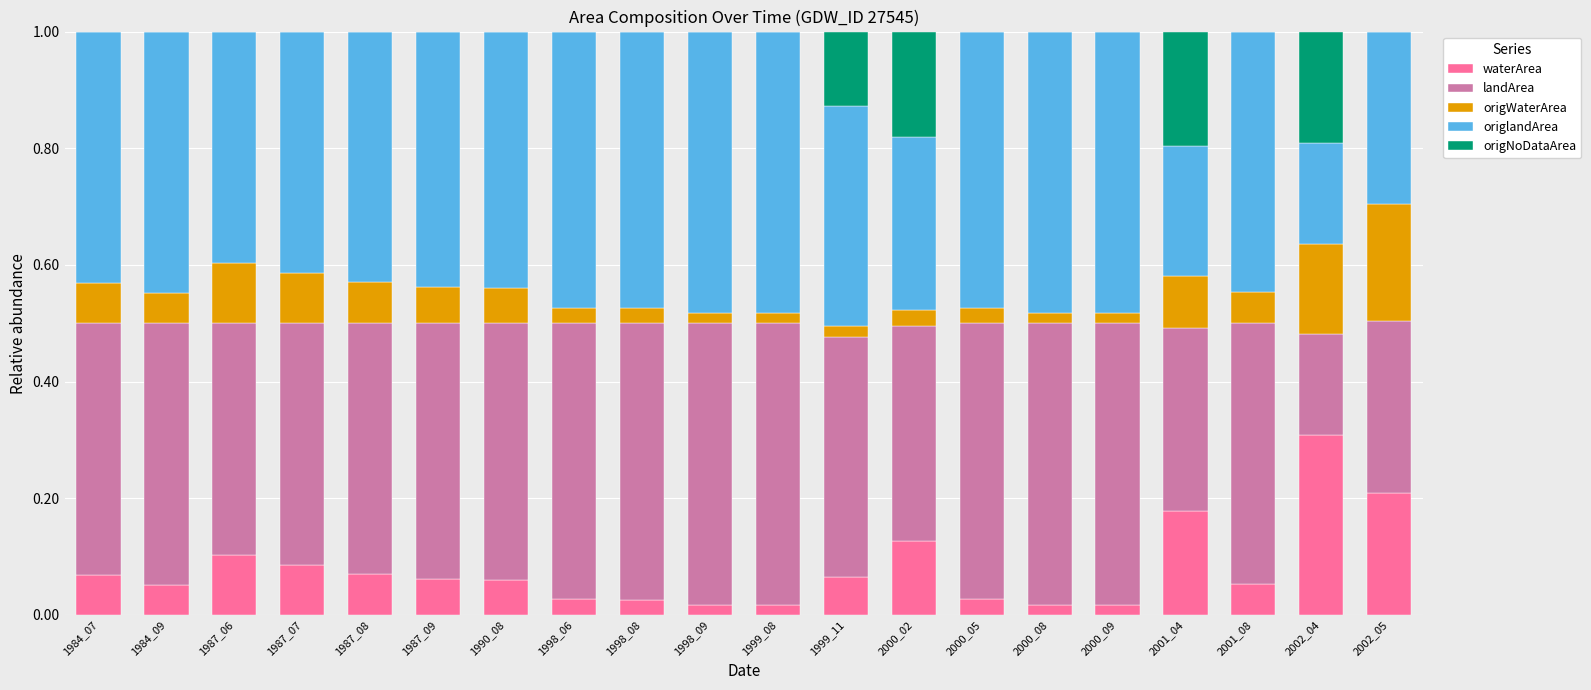

What is the sum of all waterArea values?

1.6